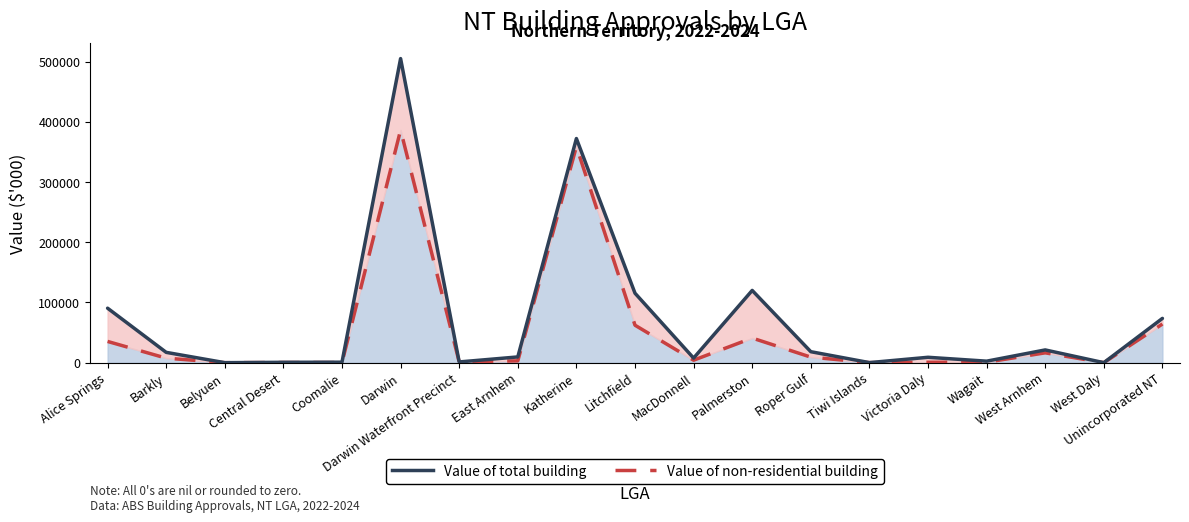

Which has a higher value, Victoria Daly or West Arnhem?

West Arnhem